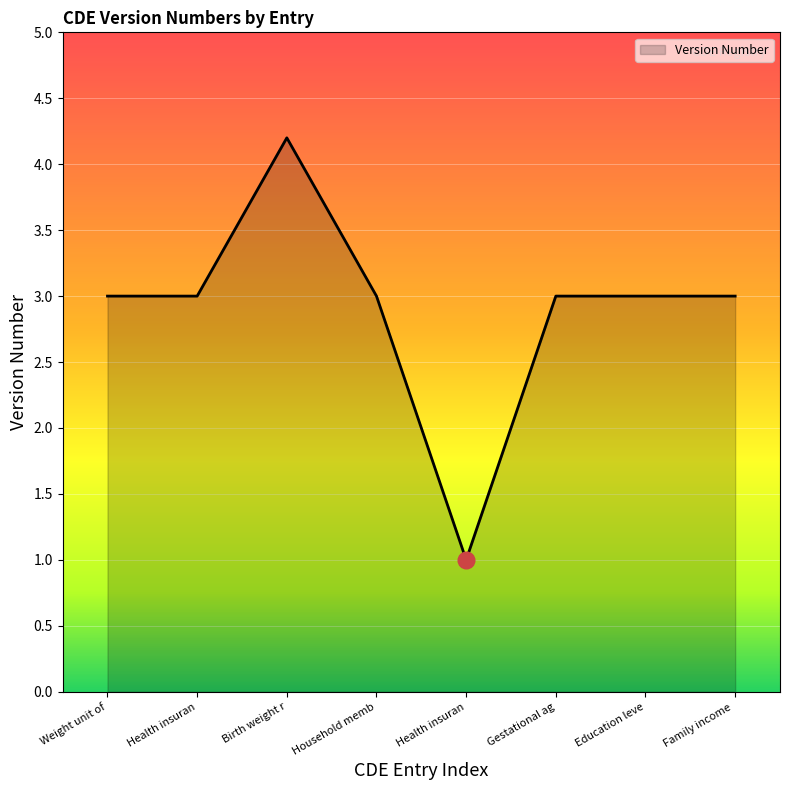

How many lines are shown in the chart?

1